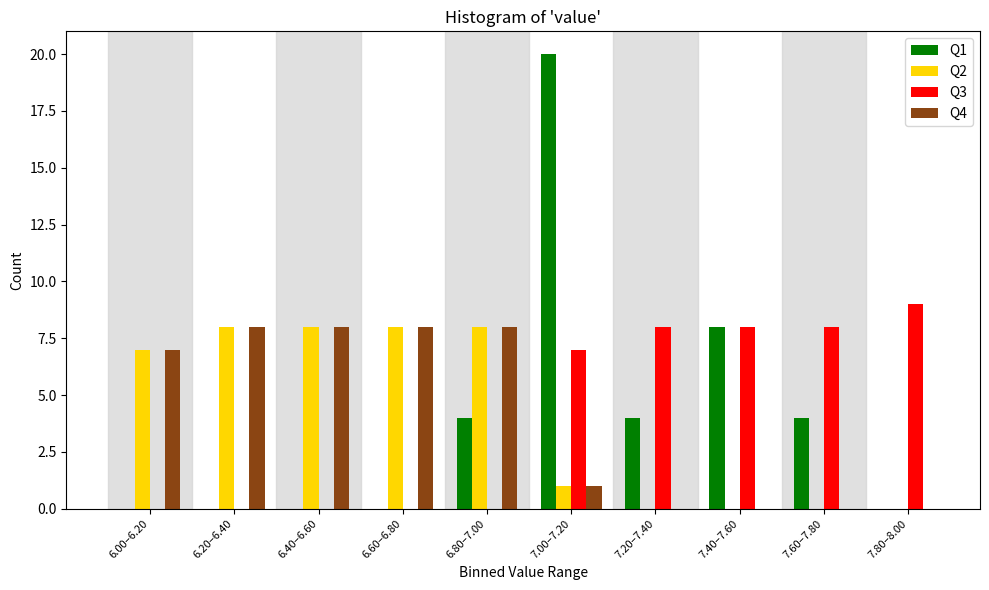

What is the maximum value shown in the chart?

20